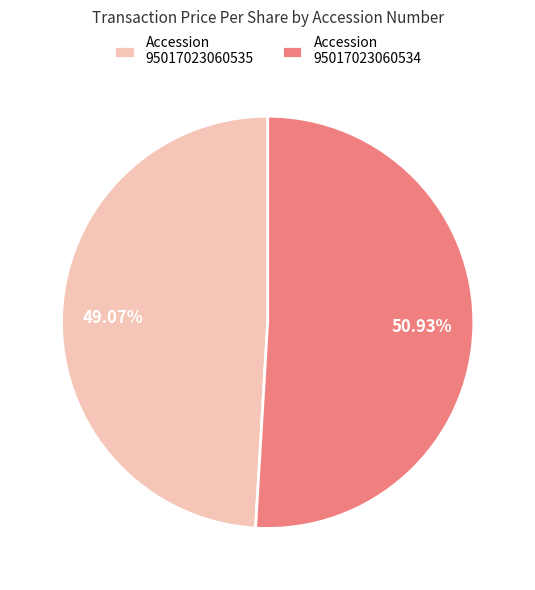

To the nearest percent, what is the difference between the largest and smallest slice percentages?

2%